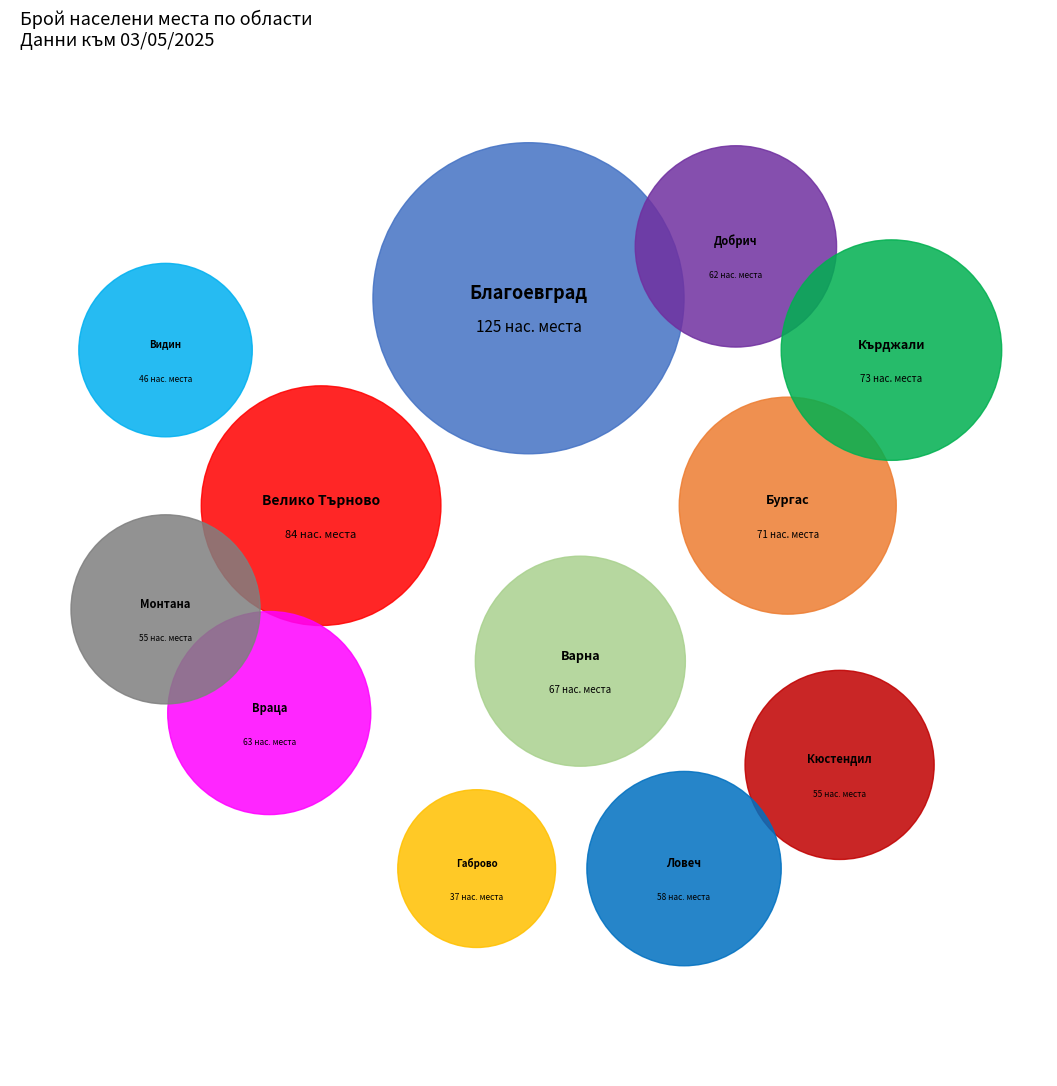

Which has a higher value, обл. Габрово or обл. Монтана?

обл. Монтана